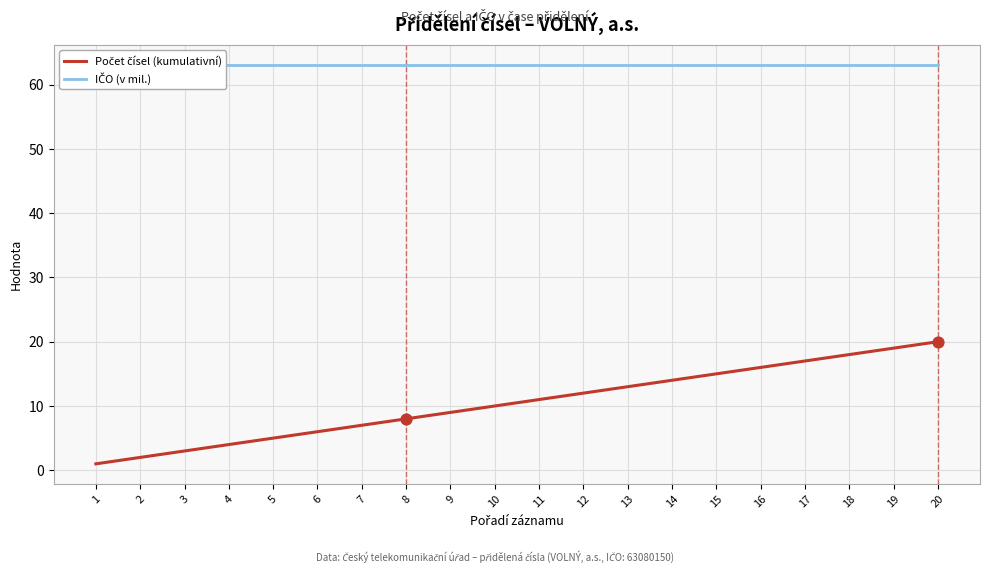

At how many categories does at least one series exceed 6?

20